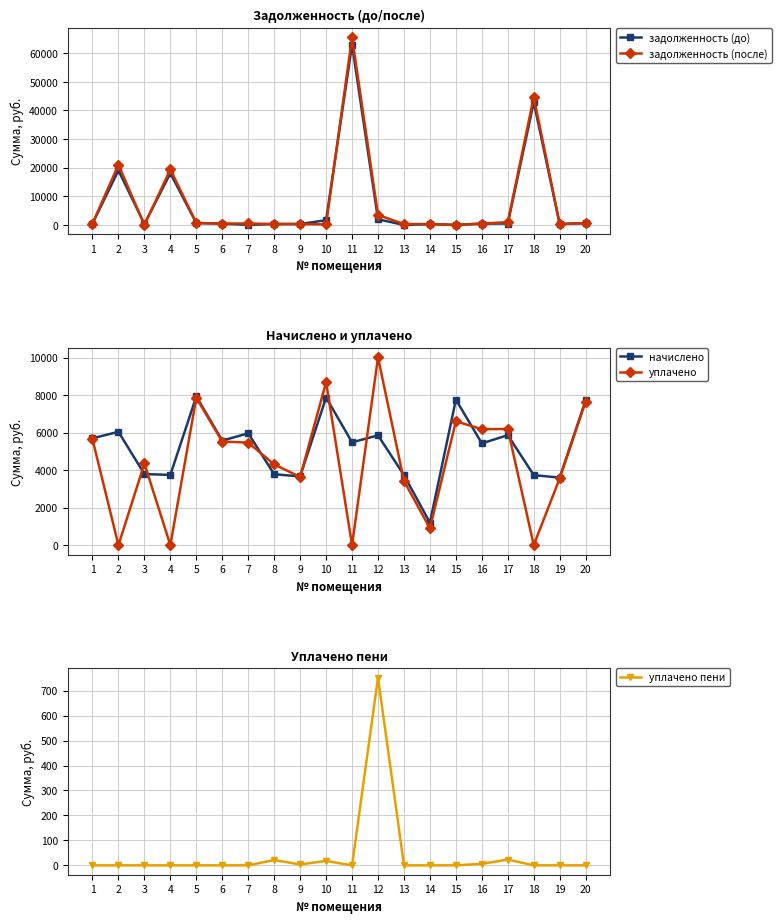

True or false: уплачено пени has more than 0 points higher than both neighbors.

True